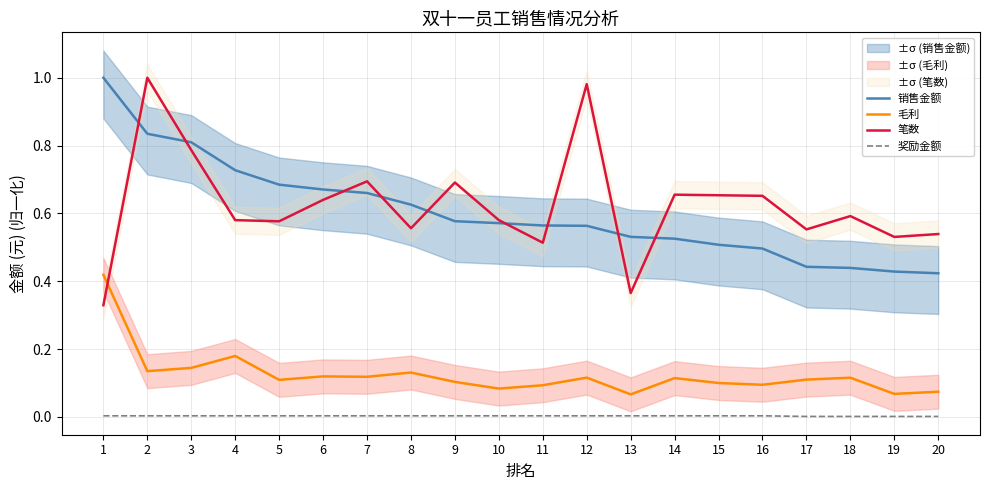

Count the number of data series in this chart.

4